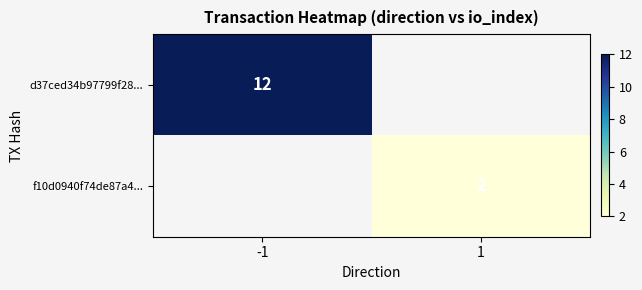

Is it true that d37ced34b97799f28... equals 12 at -1?

True